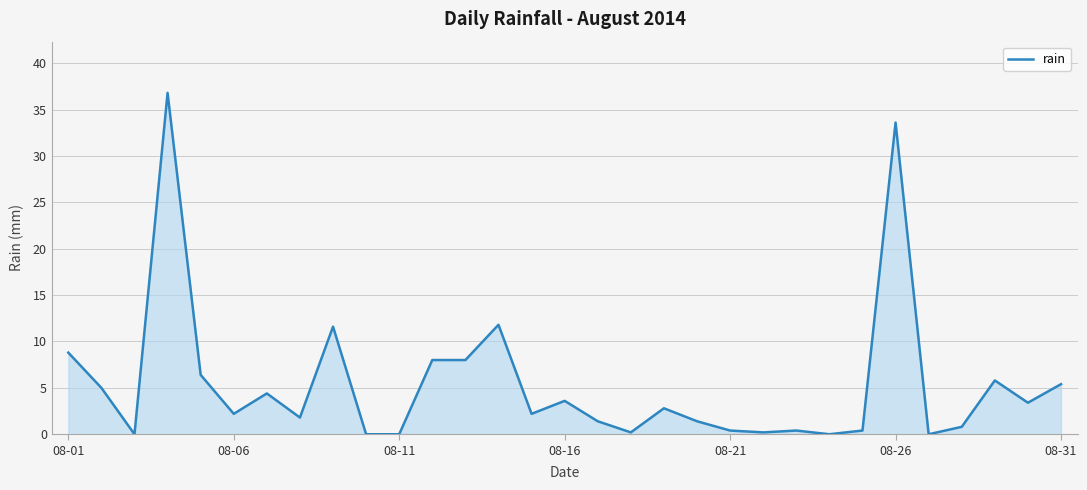

What is the difference between the maximum and minimum values?

36.8